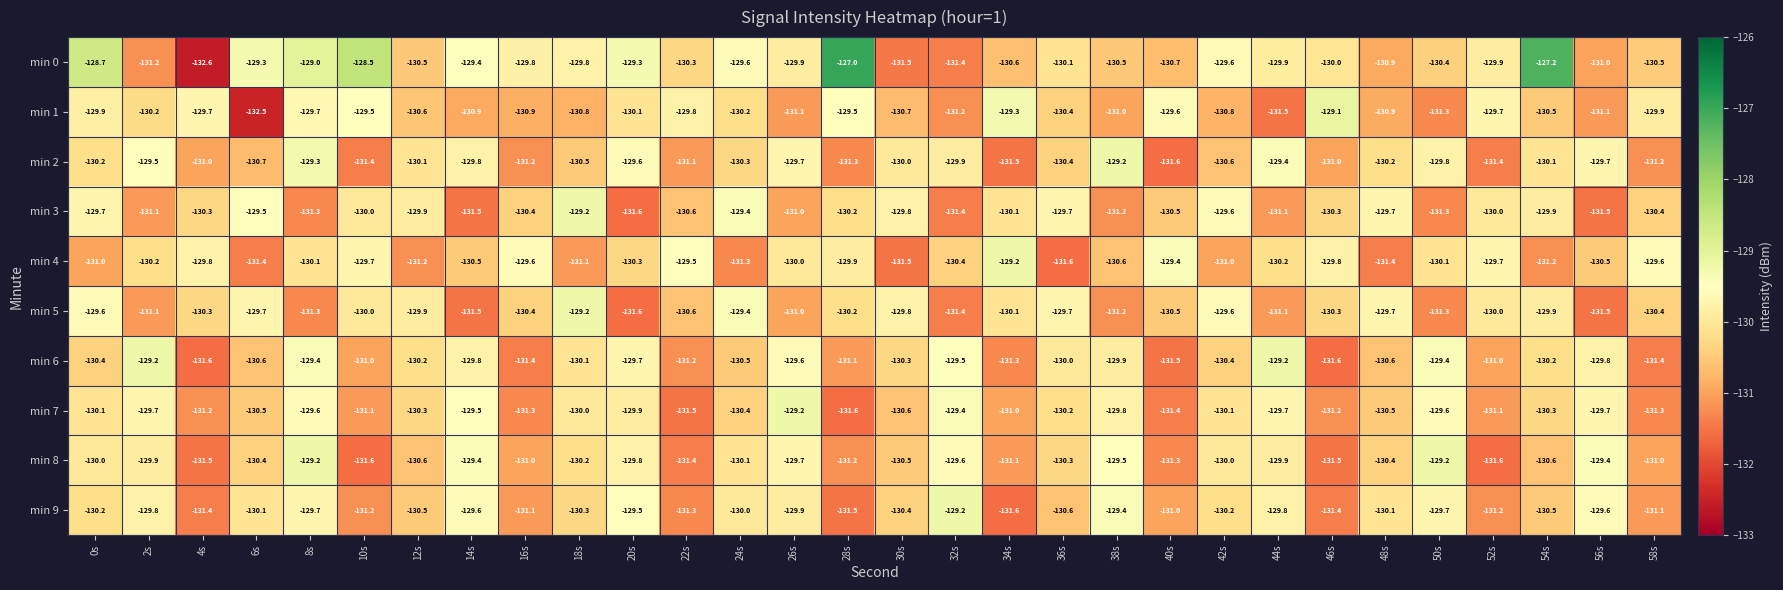

What is the average value of the min 7 series?

-130.4